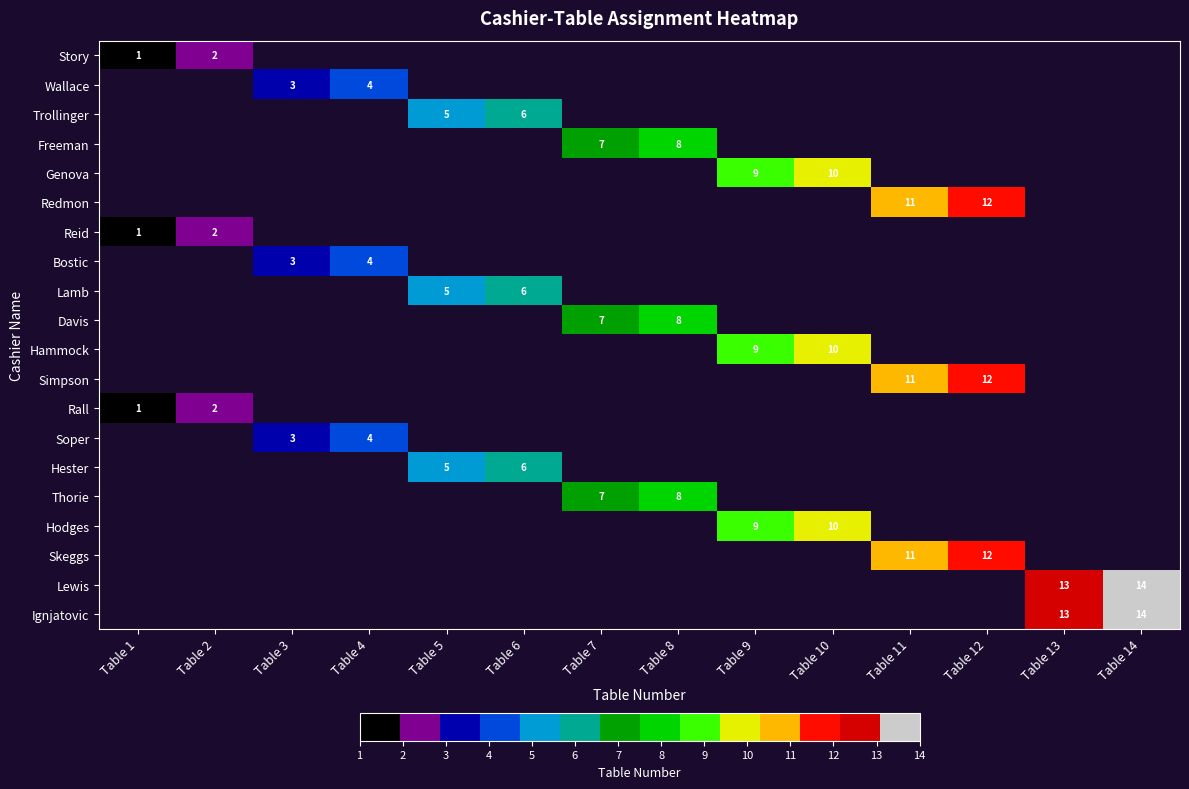

Is it true that Wallace equals 5 at Table 4?

False